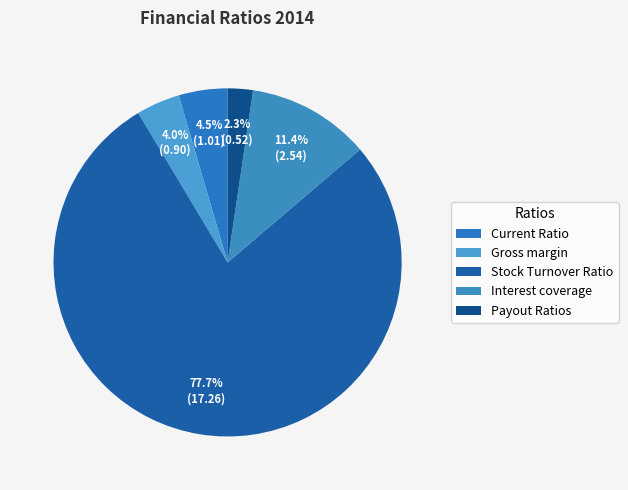

To the nearest percent, what portion does Current Ratio represent?

5%